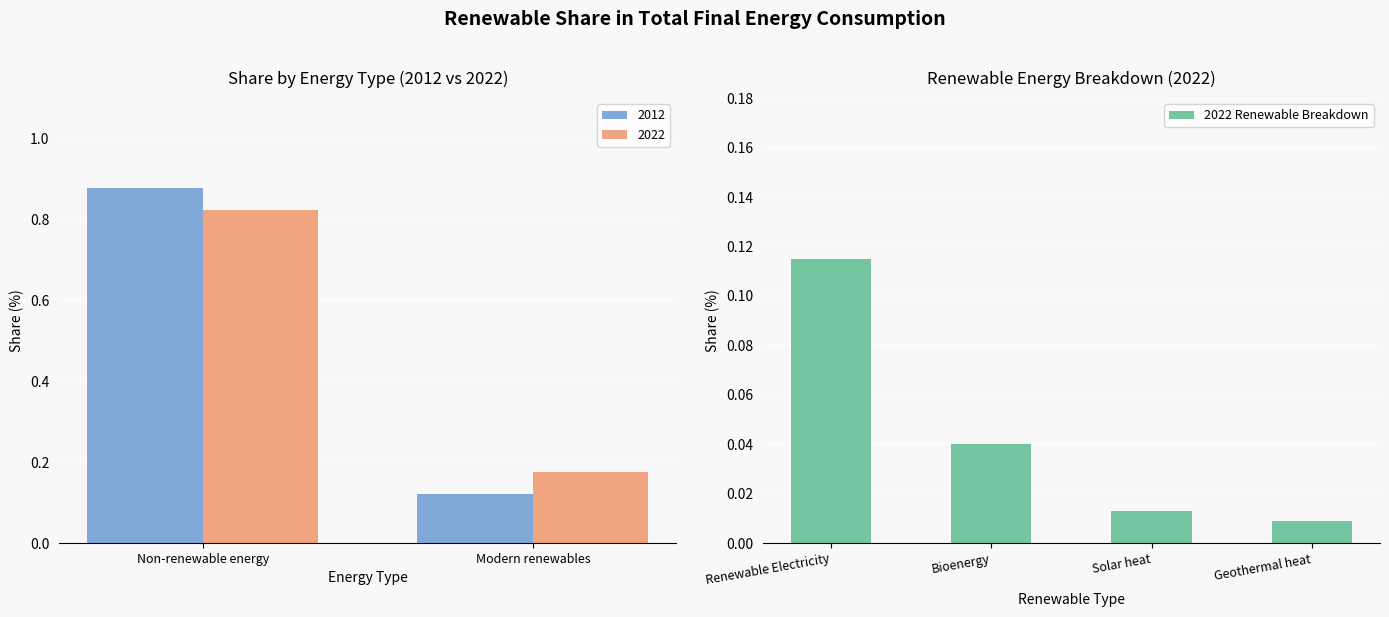

Where is 2022 Renewable Breakdown nearest to the value 0?

Geothermal heat